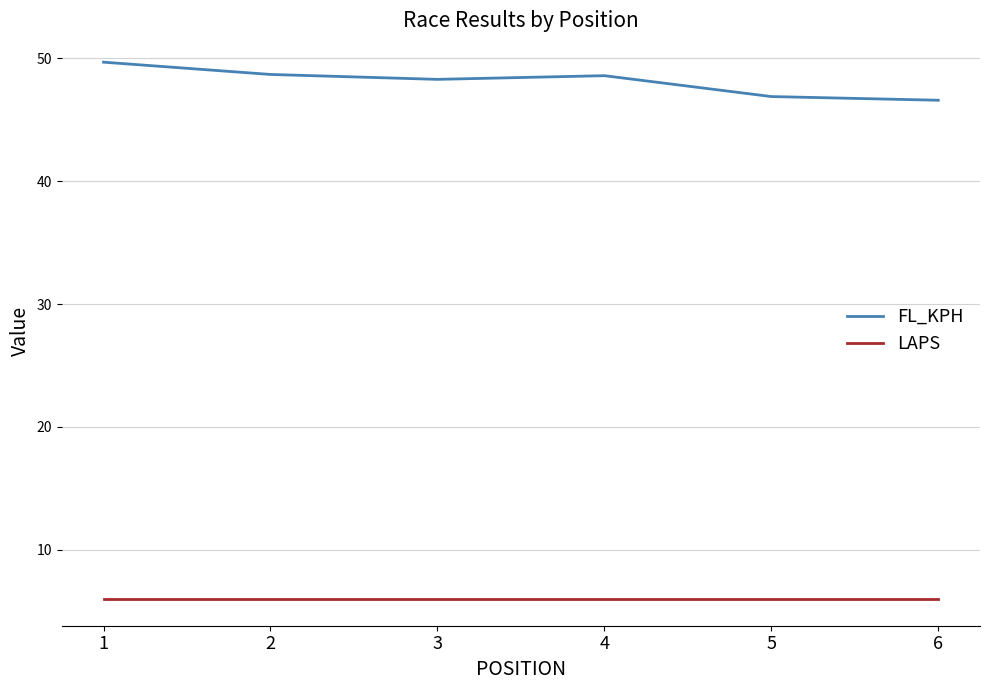

What is the spread (max minus min) of values at 3?

42.3